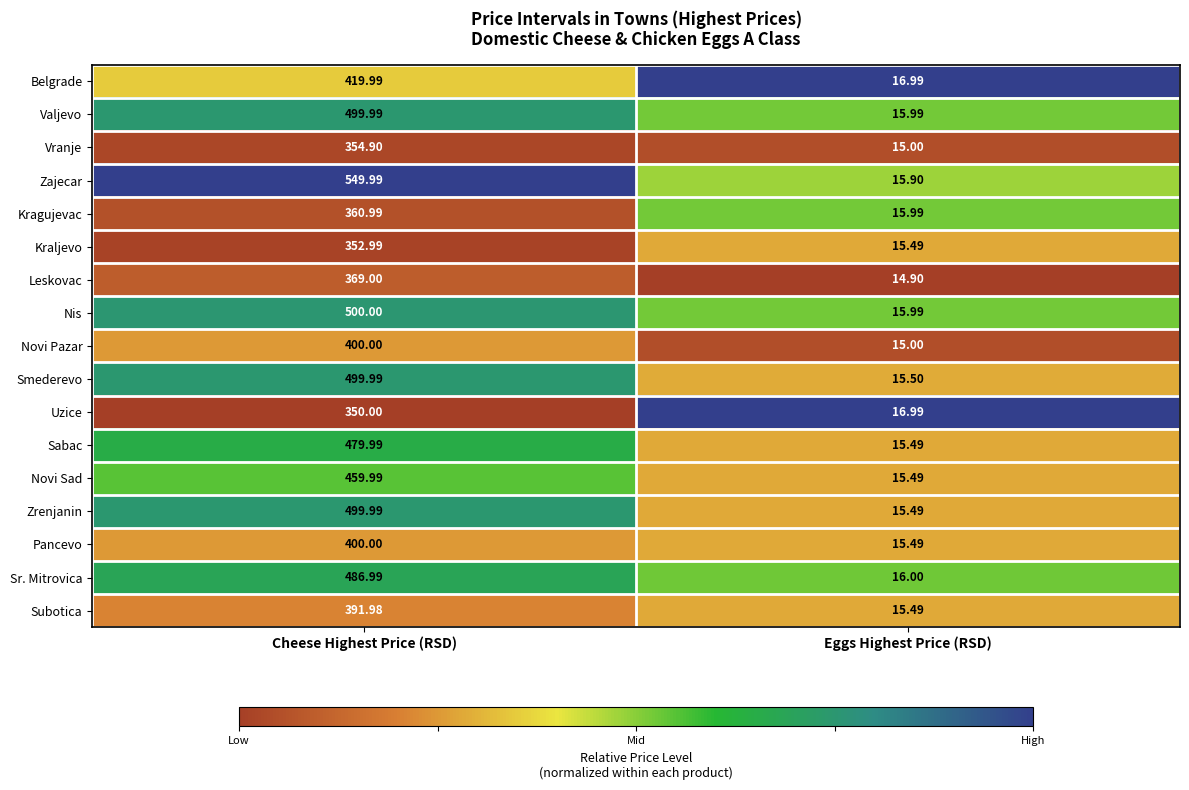

At which label is Valjevo closest to 257?

Eggs Highest Price (RSD)